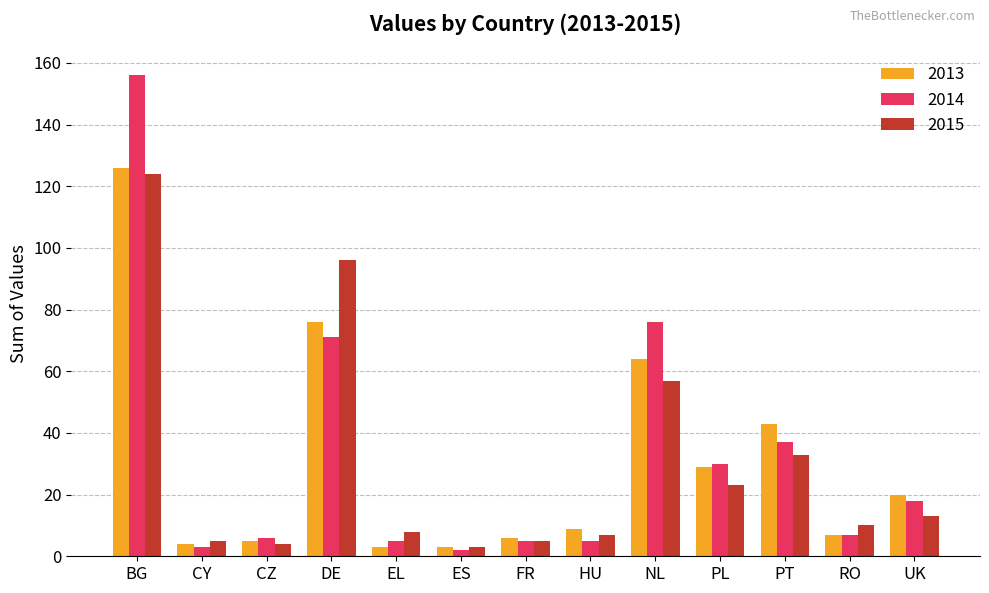

What is the greatest value displayed?

156